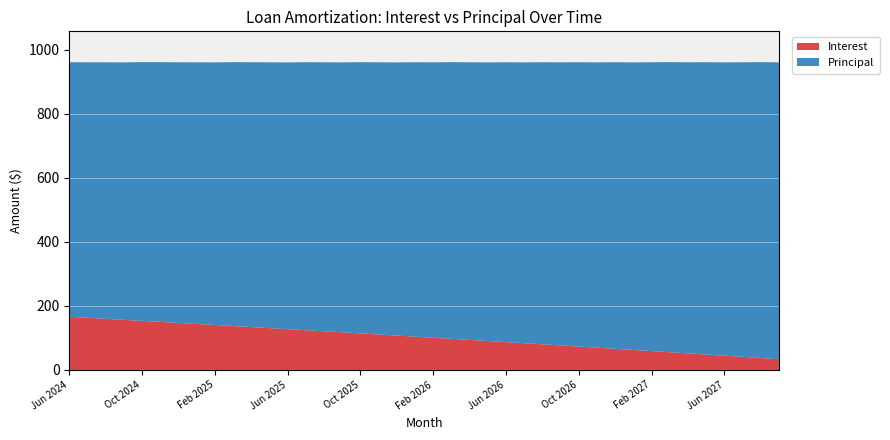

Reading left to right, list all the values displayed in this chart.

Interest: 166.0	162.8	159.7	156.5	153.3	150.1	146.9	143.7	140.4	137.2	133.9	130.7	127.4	124.1	120.8	117.4	114.1	110.8	107.4	104.0	100.6	97.2	93.8	90.4	86.9	83.5	80.0	76.5	73.0	69.5	66.0	62.4	58.9	55.3	51.7	48.1	44.5	40.9	37.2	33.6
Principal: 795.0	798.0	801.0	804.0	808.0	811.0	814.0	817.0	820.0	824.0	827.0	830.0	833.0	837.0	840.0	843.0	847.0	850.0	853.0	857.0	860.0	864.0	867.0	870.0	874.0	877.0	881.0	884.0	888.0	891.0	895.0	898.0	902.0	906.0	909.0	913.0	916.0	920.0	924.0	927.0